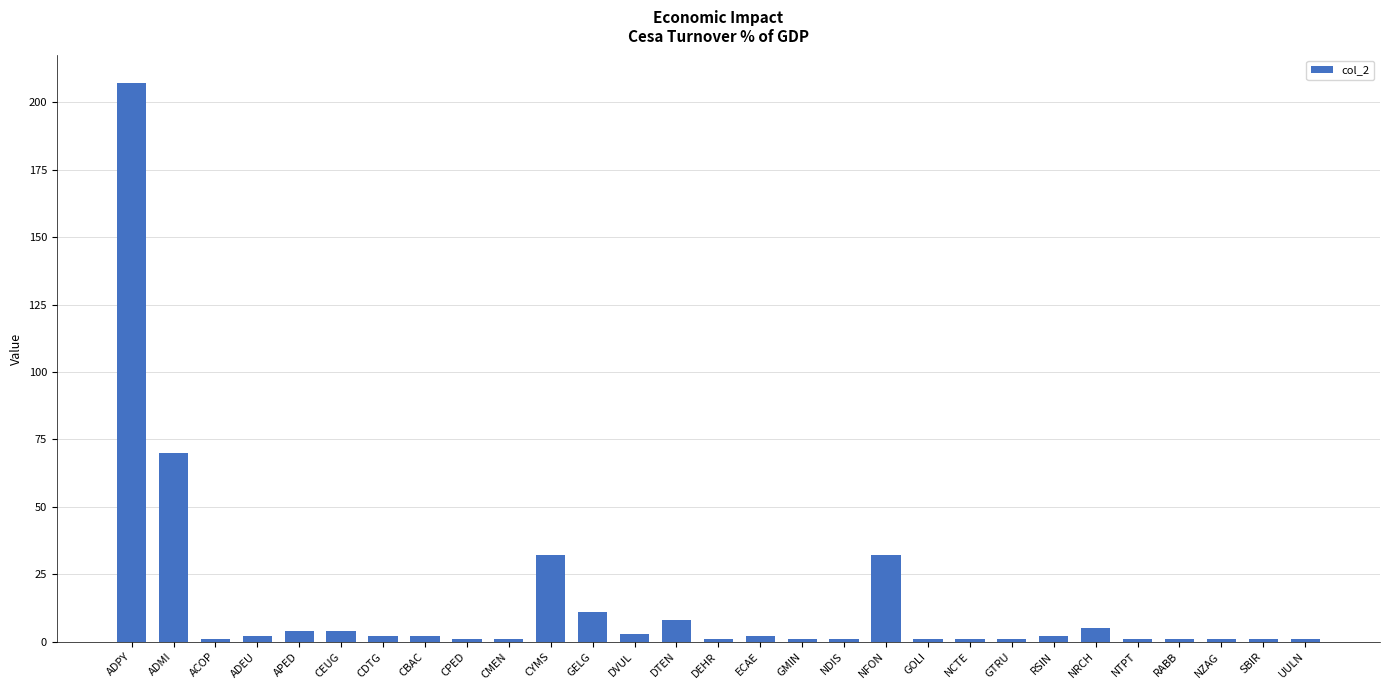

Which has a higher value, APED or ACOP?

APED